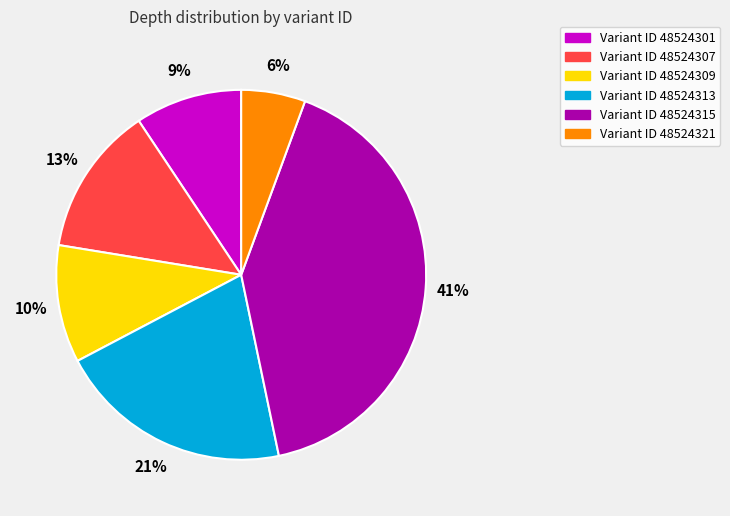

True or false: Variant ID 48524315 accounts for 29% of the total.

False